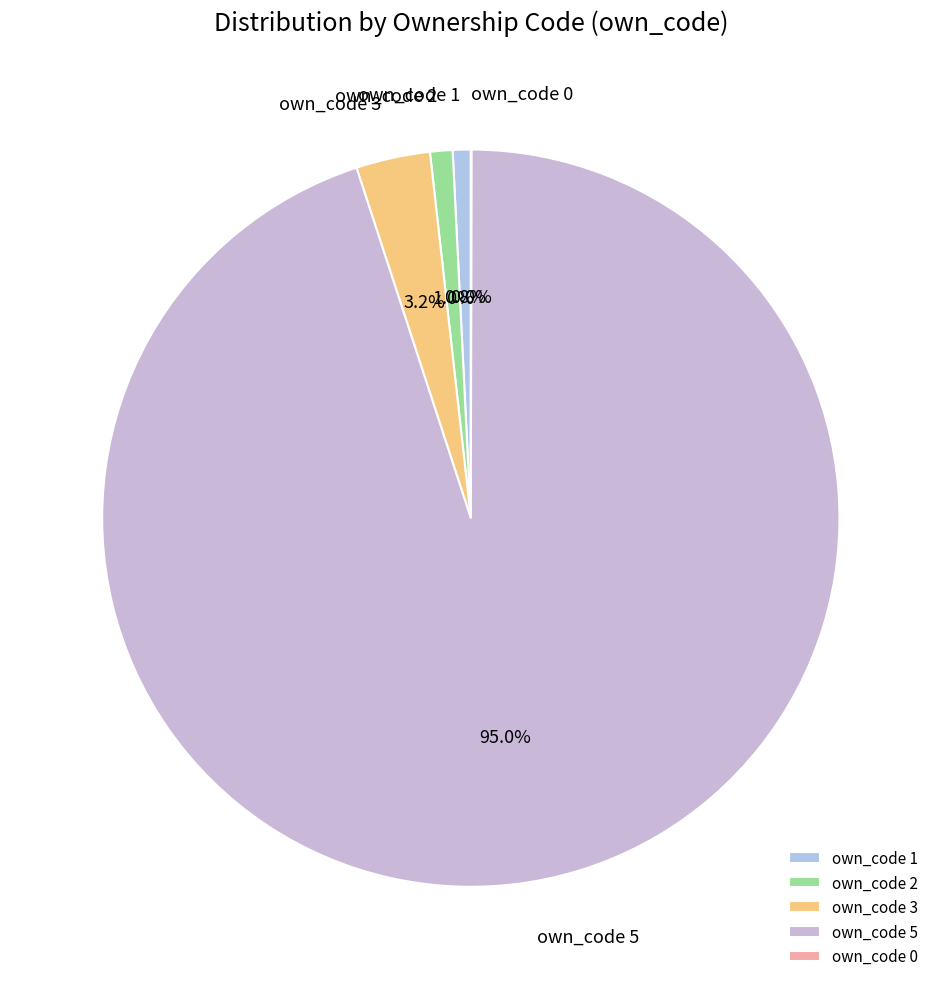

Which category accounts for the majority?

own_code 5